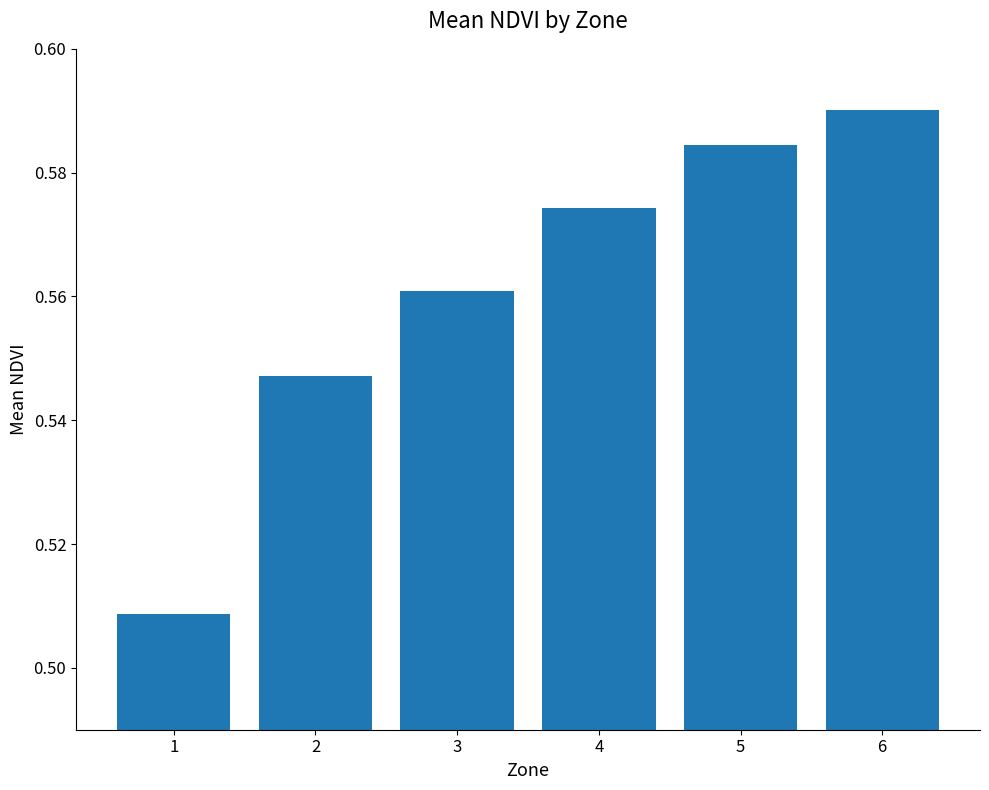

The chart shows a value of 0.9 at 3. True or false?

False